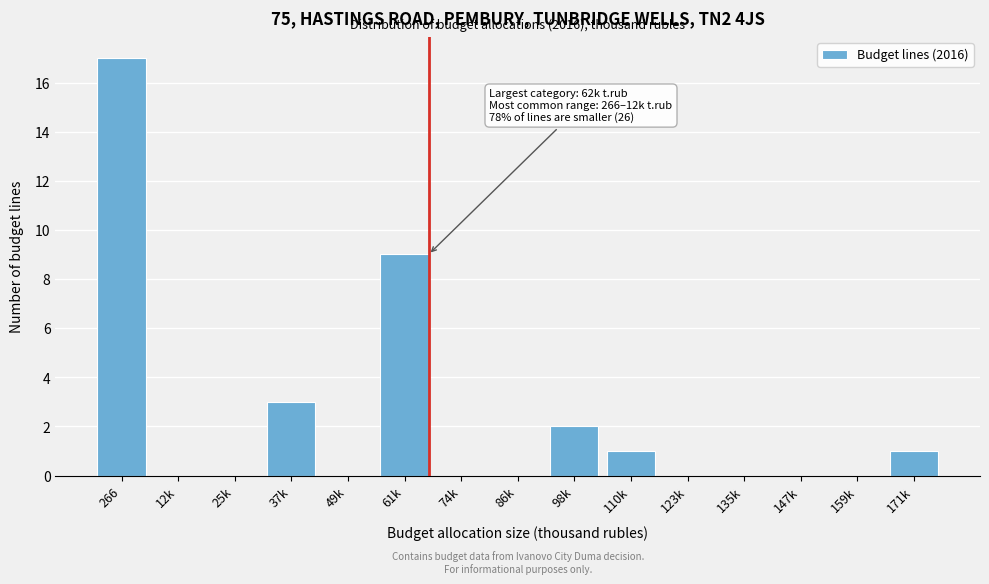

Reading right to left, extract all data points from this chart.

171k=1	159k=0	147k=0	135k=0	123k=0	110k=1	98k=2	86k=0	74k=0	61k=9	49k=0	37k=3	25k=0	12k=0	266=17